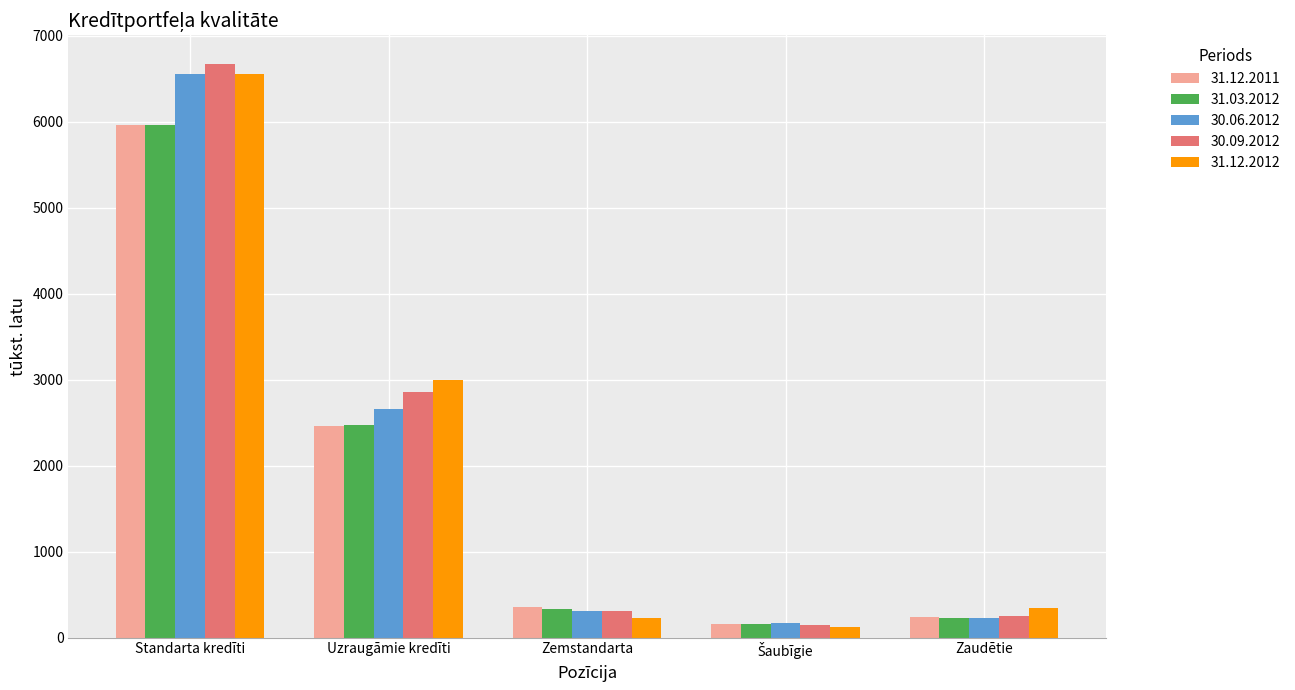

What is the difference between the highest and lowest values at Uzraugāmie kredīti?

540.4